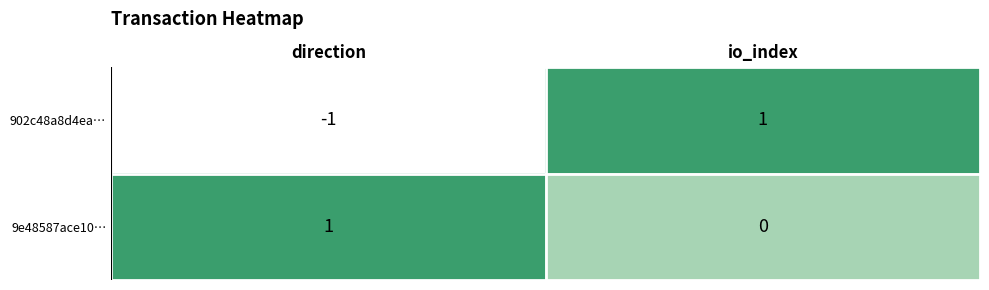

Reading left to right, list all the values displayed in this chart.

902c48a8d4ea…: -1	1
9e48587ace10…: 1	0